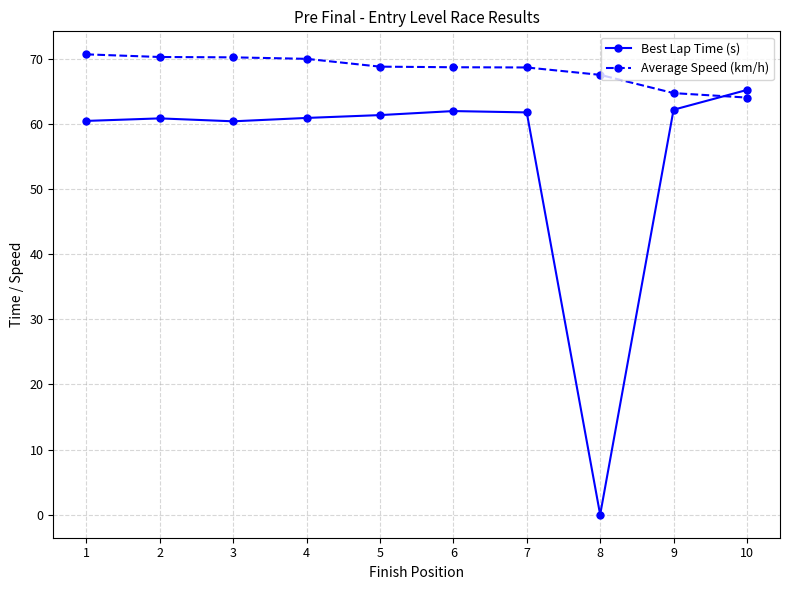

What is the total value across all series at 4?

130.8